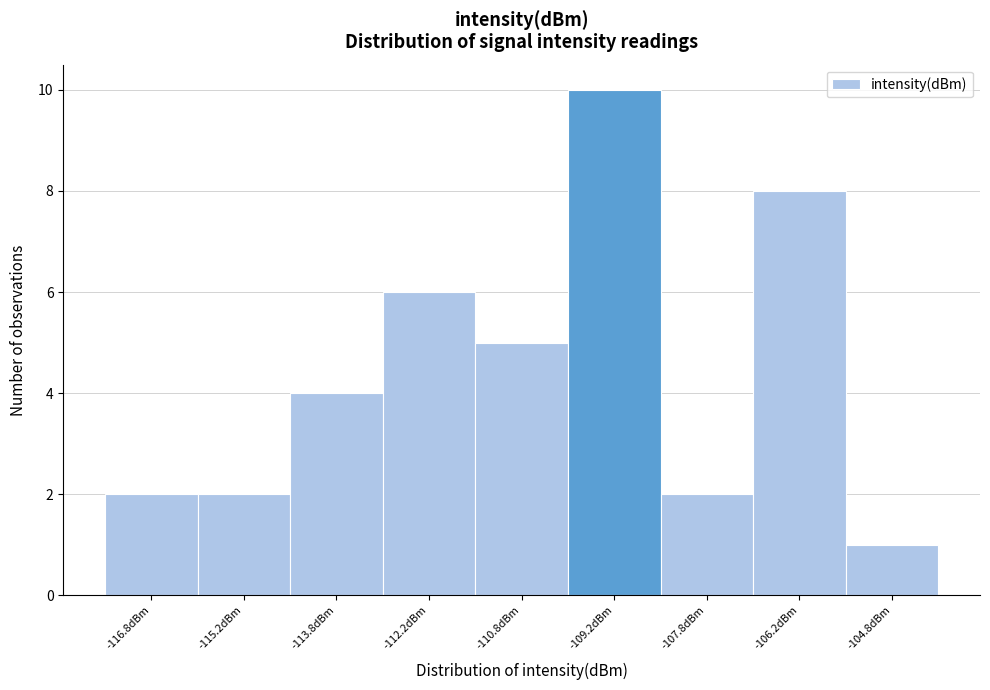

Which range on the x-axis has the tallest bar?

-110.0 to -108.5